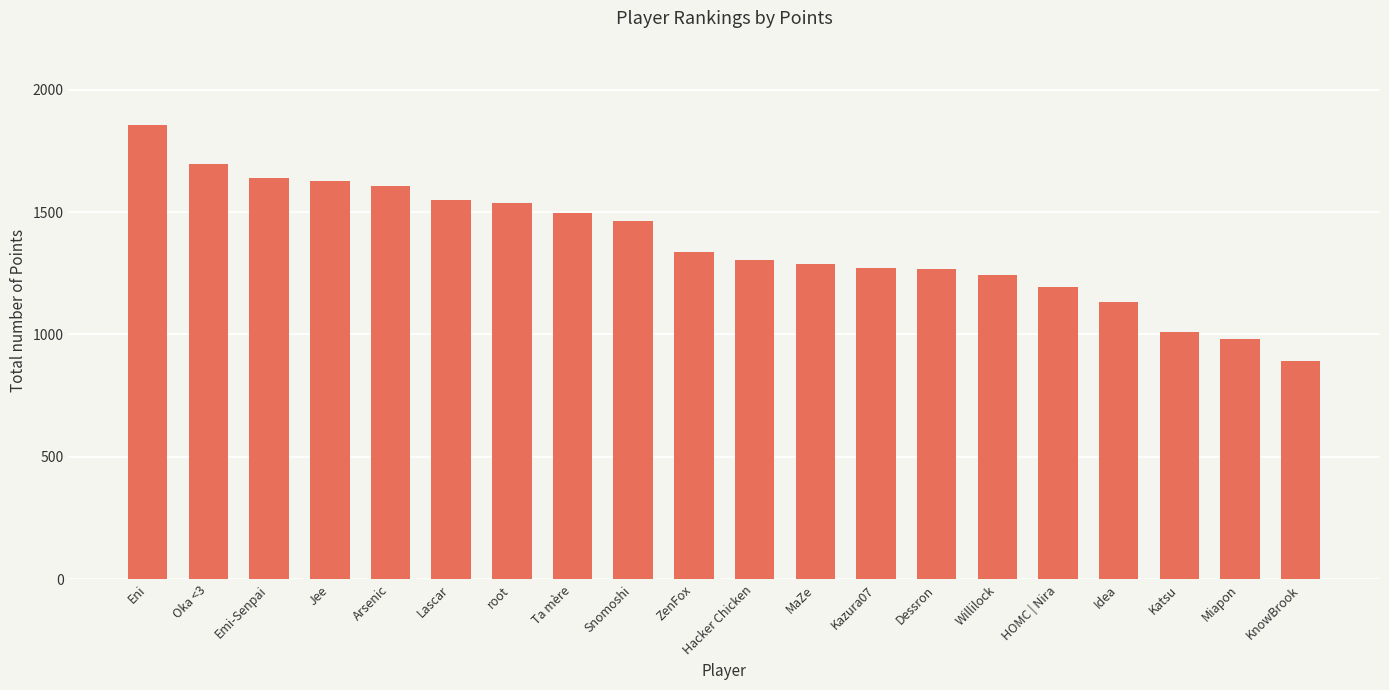

Which category has the lowest value across all series?

KnowBrook